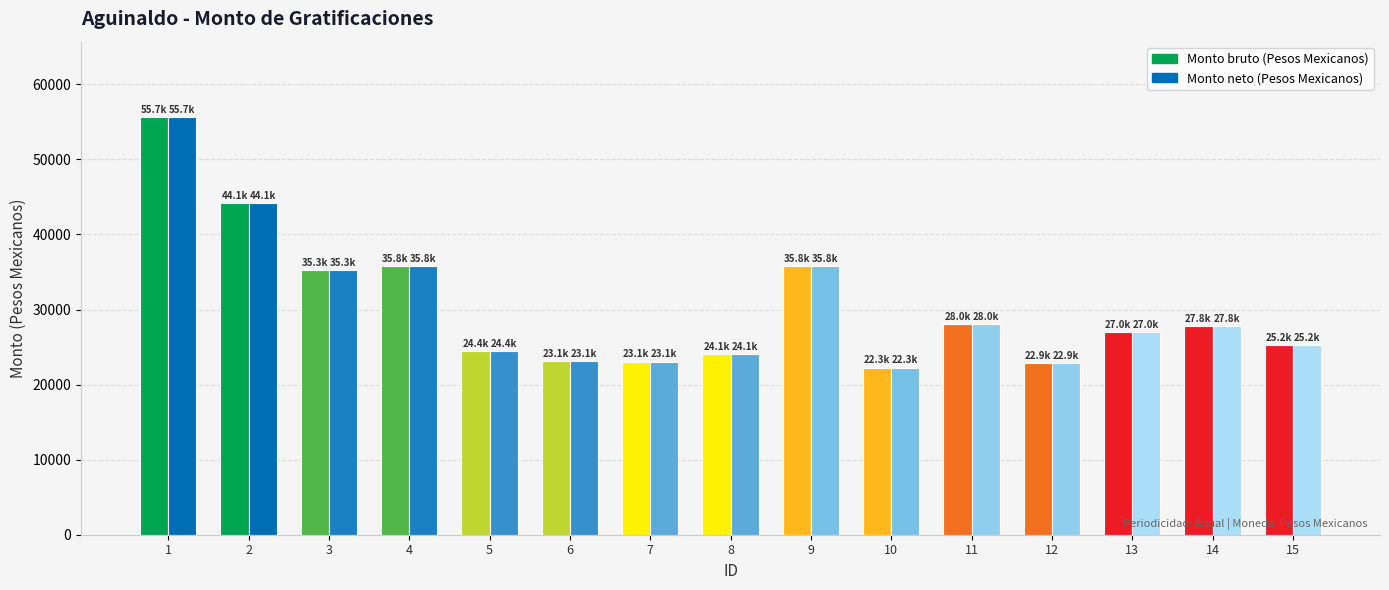

What is the maximum value shown in the chart?

55662.4